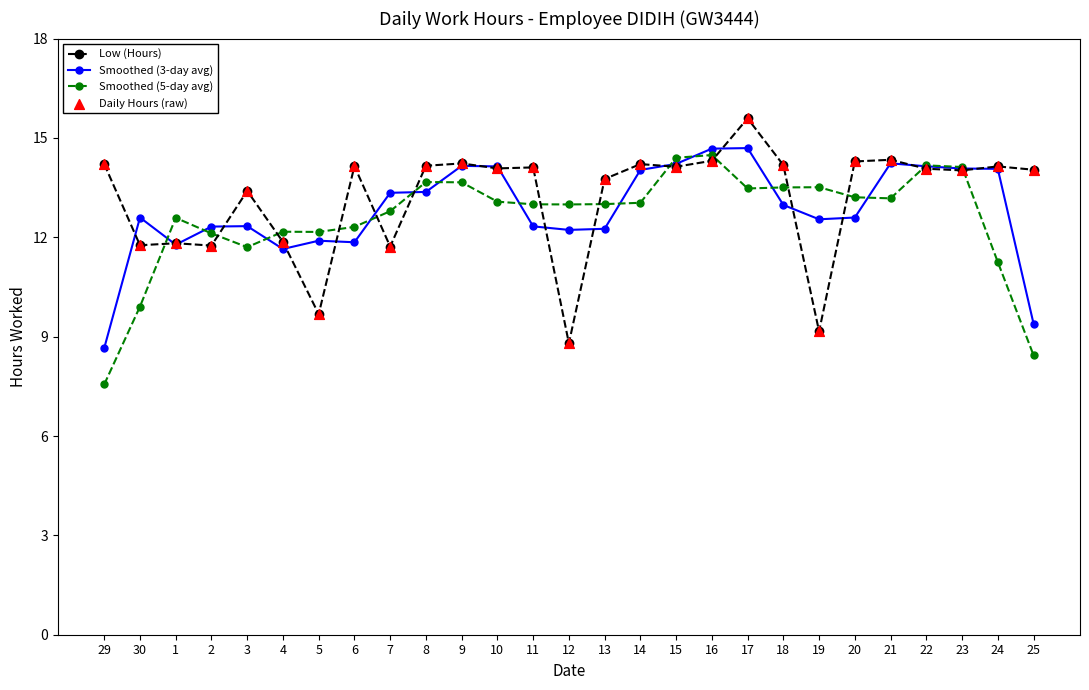

At how many categories does at least one series exceed 10?

27